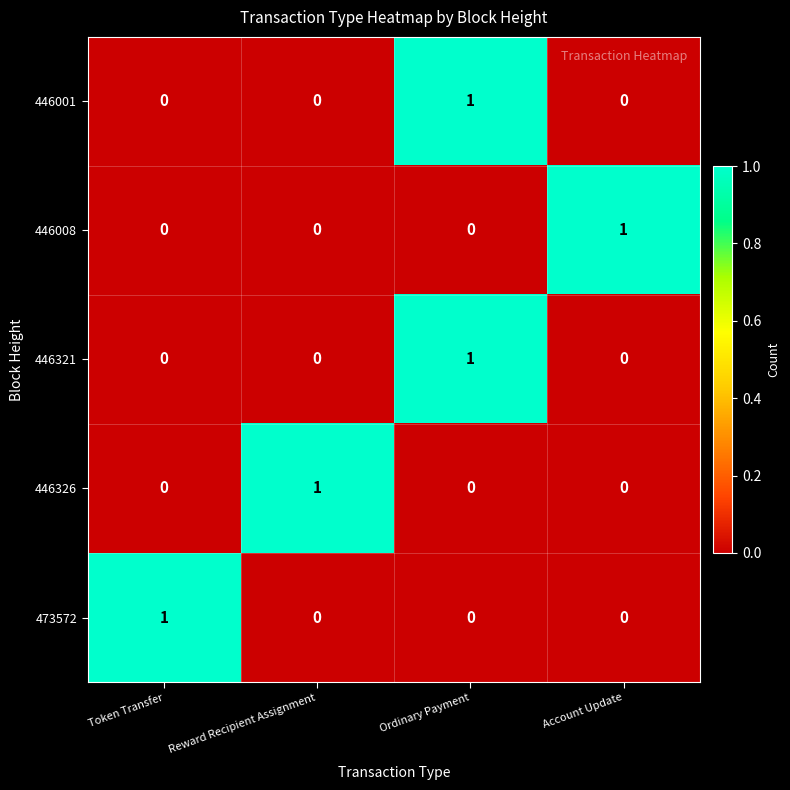

How many series are shown in this chart?

5